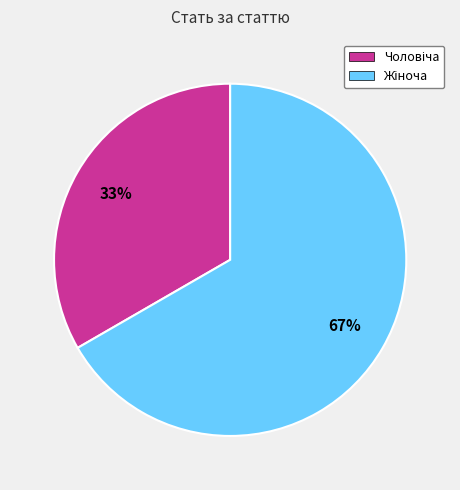

How many segments does this pie chart have?

2